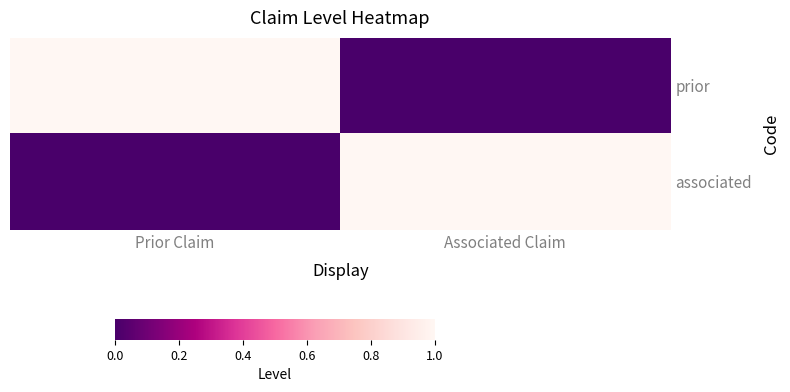

Reading right to left, transcribe all the data shown in this chart.

prior: Associated Claim=0	Prior Claim=1
associated: Associated Claim=1	Prior Claim=0